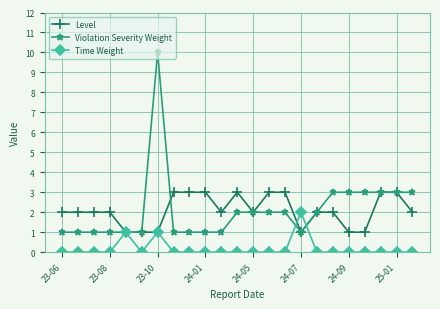

What is the difference between the maximum and minimum values in the Violation Severity Weight series?

9